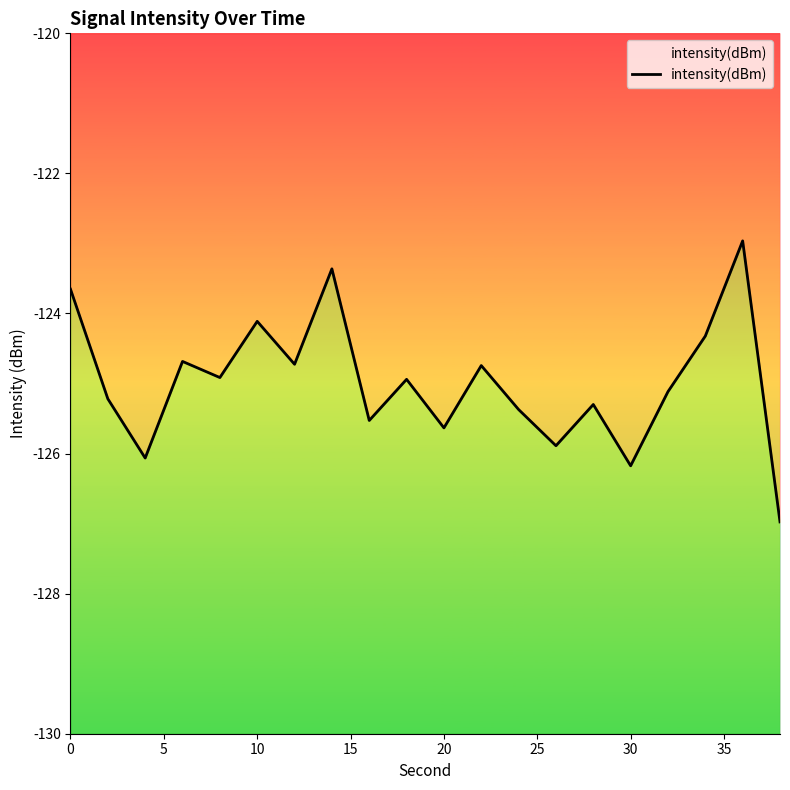

What is the sum of all values?

-2499.7